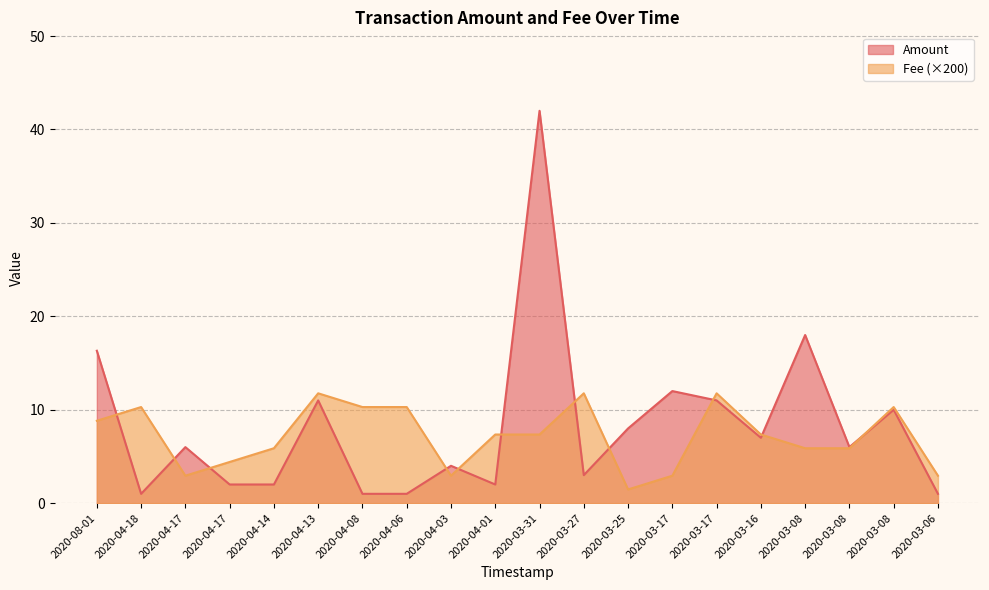

In Amount, how many points are higher than both neighbors (excluding endpoints)?

7